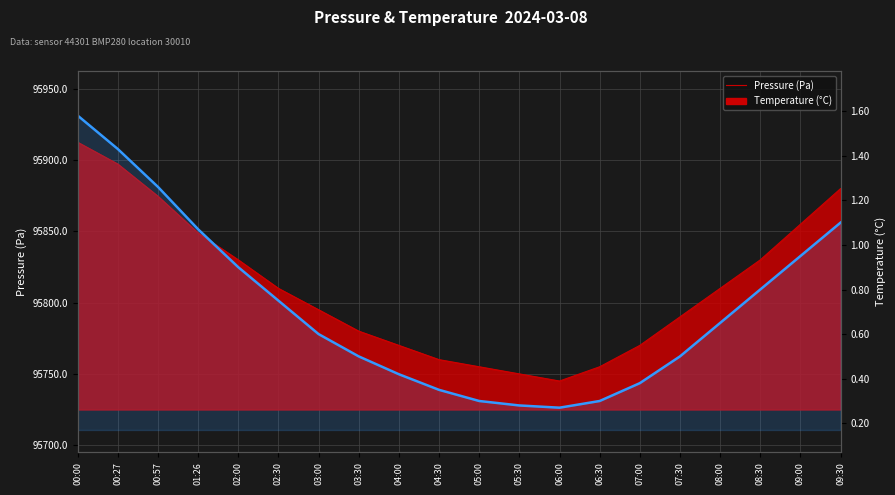

What is the value of the 11th point from the left?

0.3